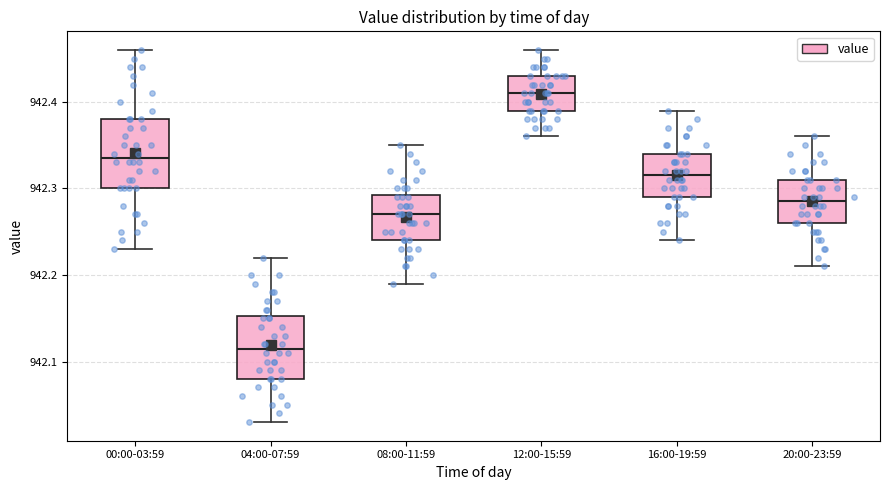

Reading left to right, read every box against the y-axis: the position of its median line, the range the box covers, and the ends of its whiskers. The values are not printed on the chart, so give them approximately, as read against the axis.

00:00-03:59: median 942.34, box 942.30 to 942.38, whiskers 942.23 to 942.46
04:00-07:59: median 942.12, box 942.08 to 942.15, whiskers 942.03 to 942.22
08:00-11:59: median 942.27, box 942.24 to 942.29, whiskers 942.19 to 942.35
12:00-15:59: median 942.41, box 942.39 to 942.43, whiskers 942.36 to 942.46
16:00-19:59: median 942.32, box 942.29 to 942.34, whiskers 942.24 to 942.39
20:00-23:59: median 942.29, box 942.26 to 942.31, whiskers 942.21 to 942.36